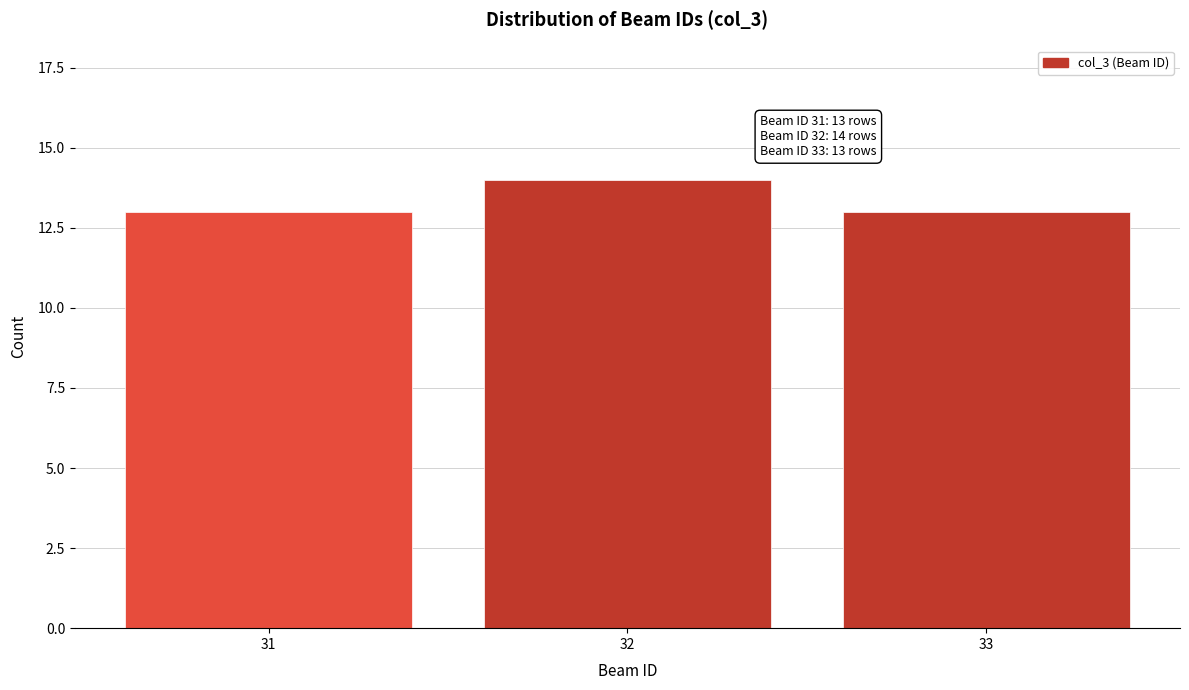

Reading left to right, what are all the values shown in this chart?

13	14	13